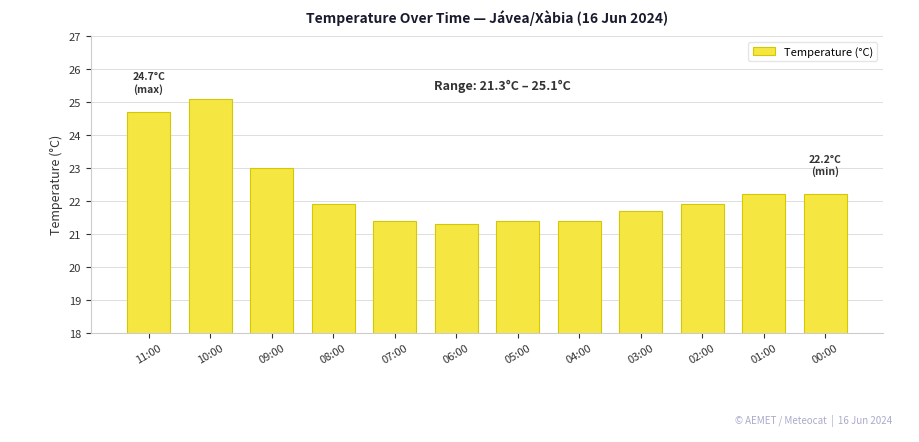

What is the change in value from 11:00 to 03:00?

-3.0